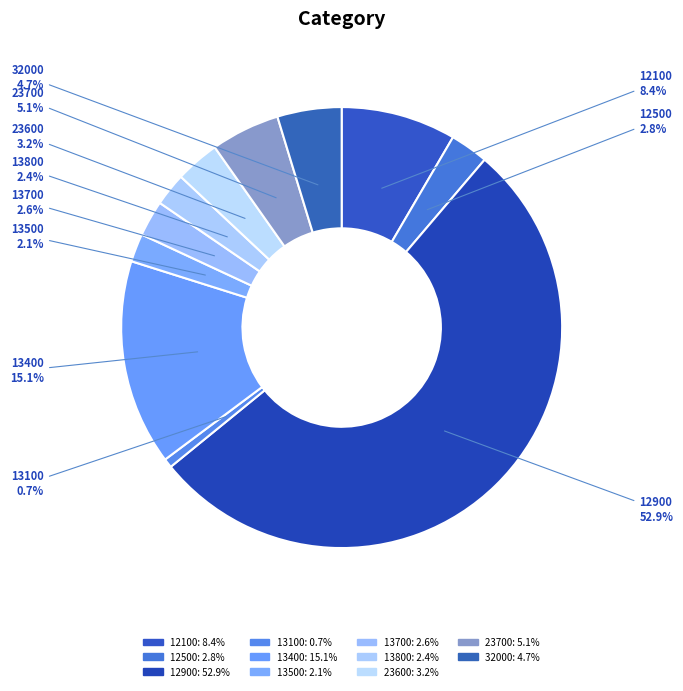

How many slices are in this pie chart?

11